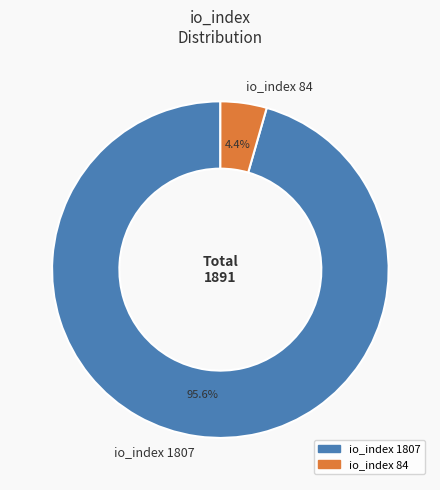

True or false: io_index 1807 accounts for 83% of the total.

False